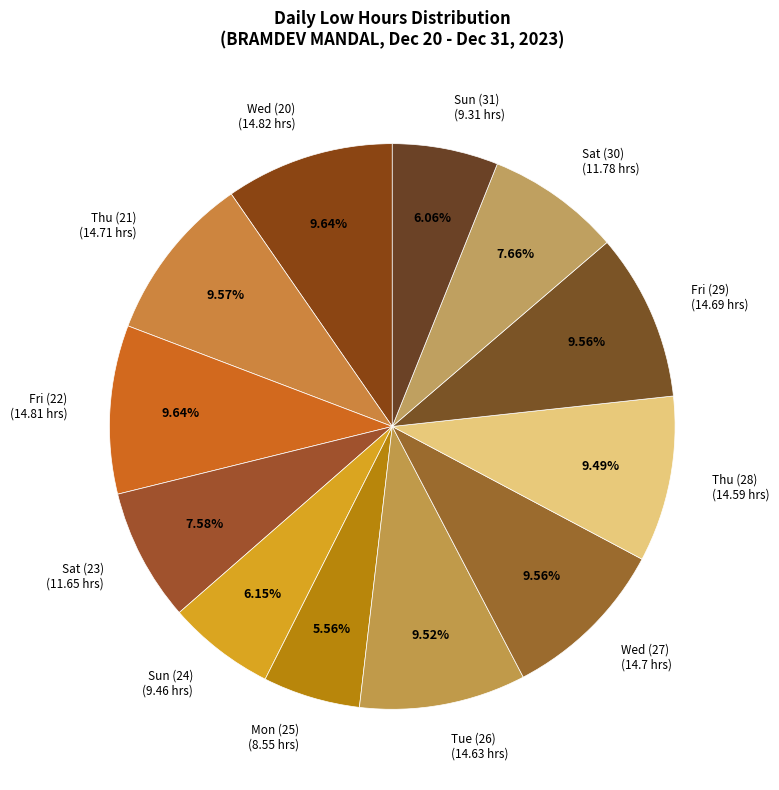

What is the largest slice in the pie chart?

Wed (20)